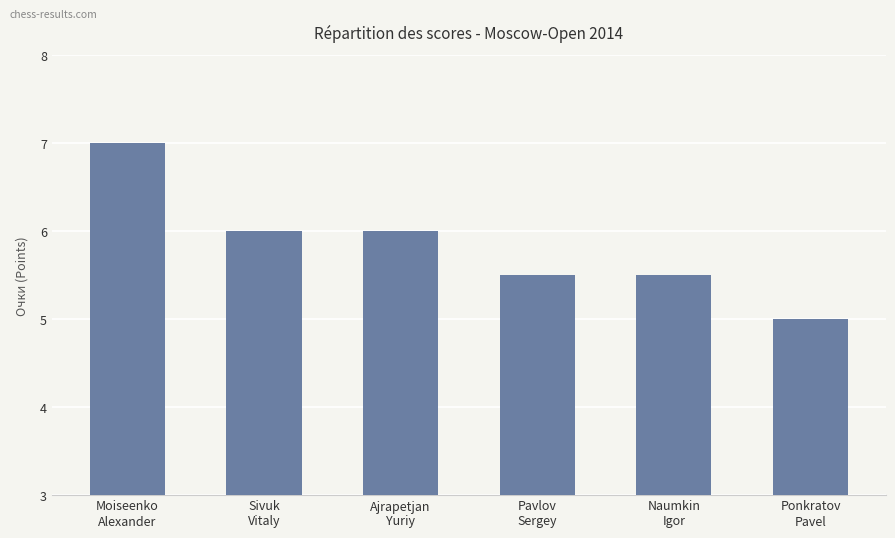

What is the label of the 2nd bar from the left?

Sivuk
Vitaly